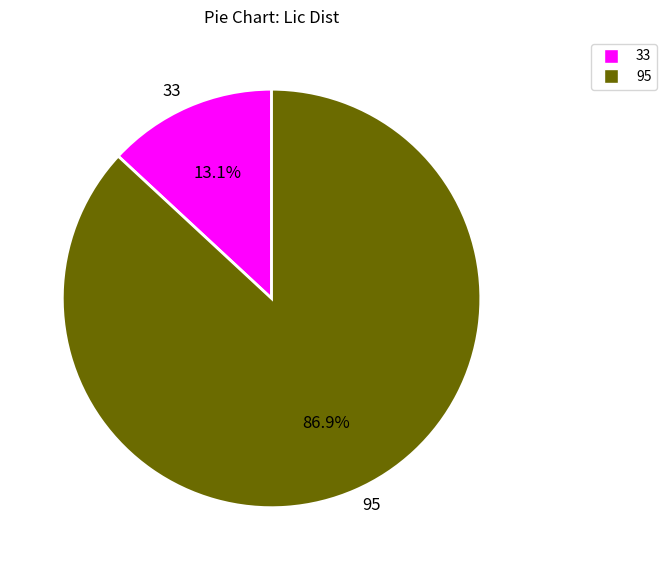

To the nearest percent, what portion does 95 represent?

87%